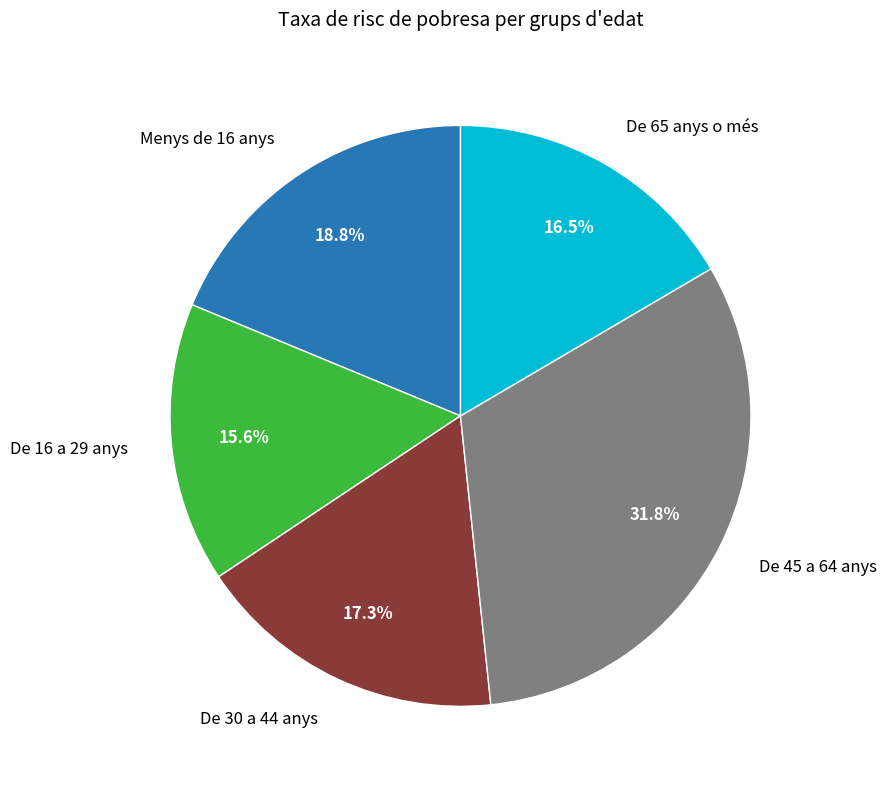

Is De 65 anys o més the majority of the pie?

No